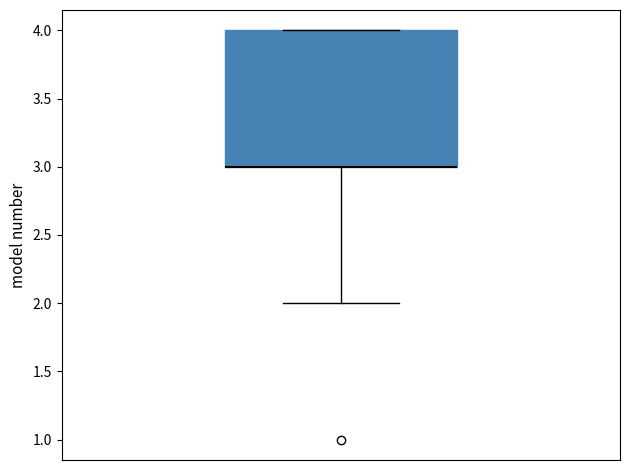

Transcribe this box plot: give where the median line is, the range the box spans, and where the two whiskers end, as read against the y-axis. The values are not printed on the chart, so give them approximately, as read against the axis.

median 3 (drawn on the box's lower edge), box 3 to 4, whiskers 2 to 4